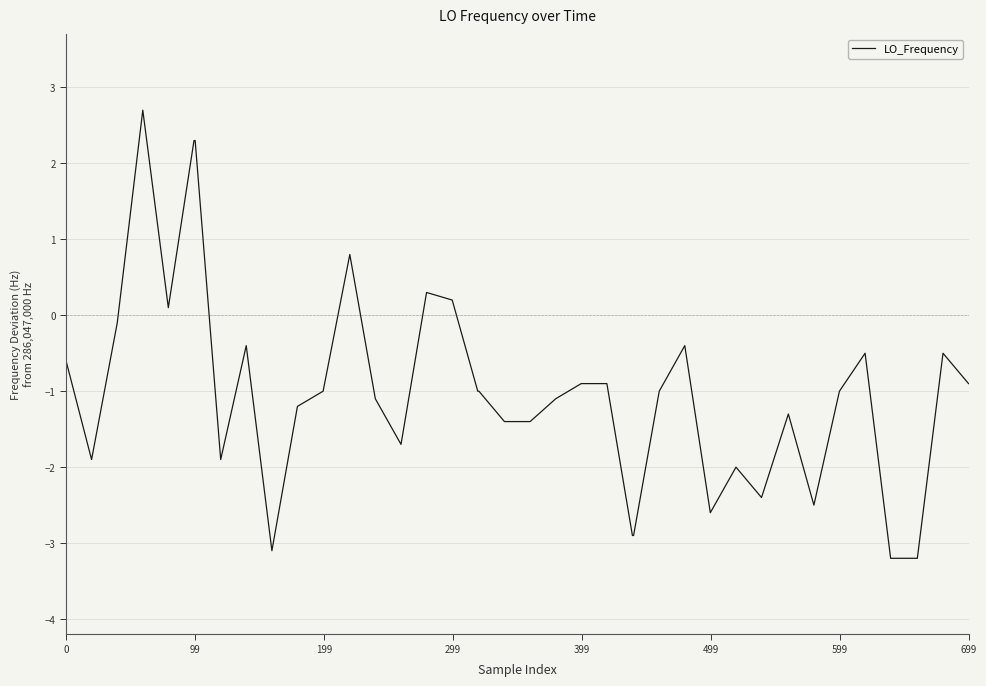

What is the maximum value shown in the chart?

2.7